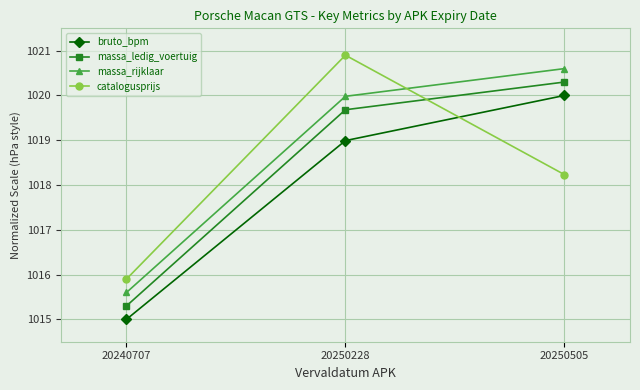

What is the smallest value displayed?

1015.0